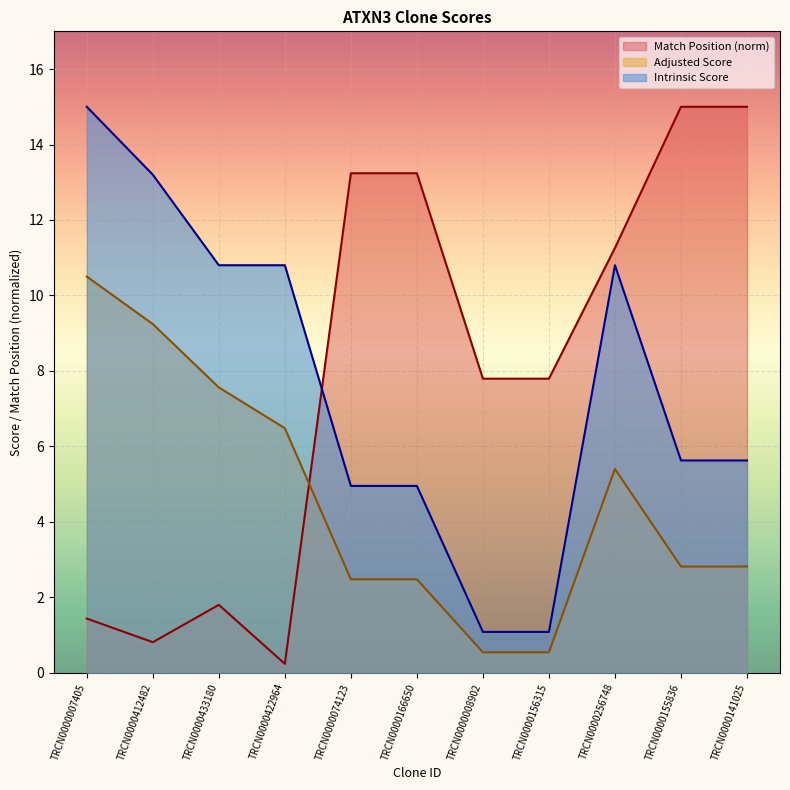

Reading right to left, list all the values displayed in this chart.

Match Position: TRCN0000141025=15.0	TRCN0000155836=15.0	TRCN0000256748=11.3	TRCN0000156315=7.8	TRCN0000008902=7.8	TRCN0000166650=13.2	TRCN0000074123=13.2	TRCN0000422964=0.2	TRCN0000433180=1.8	TRCN0000412482=0.8	TRCN0000007405=1.4
Adjusted Score: TRCN0000141025=2.8	TRCN0000155836=2.8	TRCN0000256748=5.4	TRCN0000156315=0.5	TRCN0000008902=0.5	TRCN0000166650=2.5	TRCN0000074123=2.5	TRCN0000422964=6.5	TRCN0000433180=7.6	TRCN0000412482=9.2	TRCN0000007405=10.5
Intrinsic Score: TRCN0000141025=5.6	TRCN0000155836=5.6	TRCN0000256748=10.8	TRCN0000156315=1.1	TRCN0000008902=1.1	TRCN0000166650=5.0	TRCN0000074123=5.0	TRCN0000422964=10.8	TRCN0000433180=10.8	TRCN0000412482=13.2	TRCN0000007405=15.0